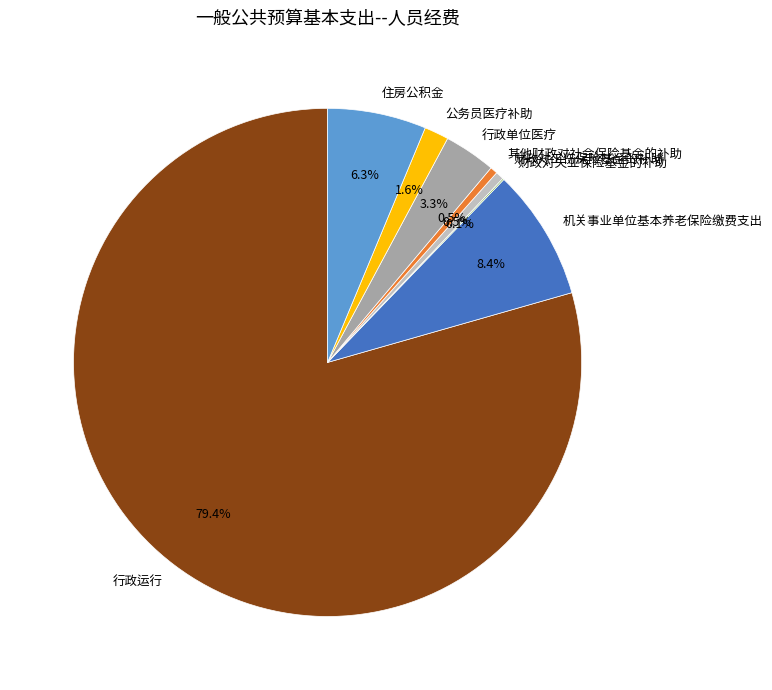

What is the ratio of the value at 财政对工伤保险基金的补助 to the value at 住房公积金?

0.1